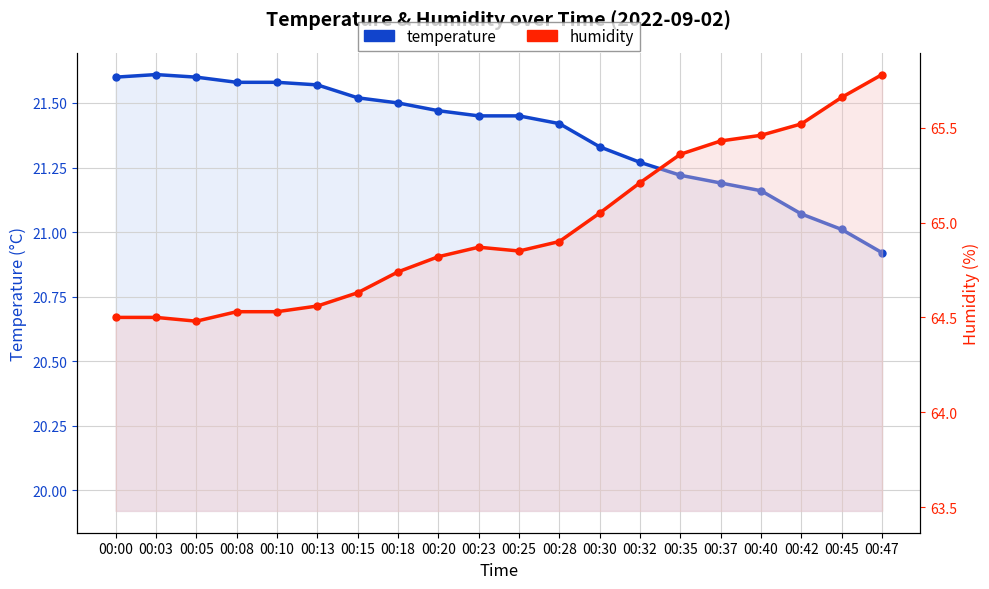

List the series in order of their peak value, highest first.

humidity, temperature